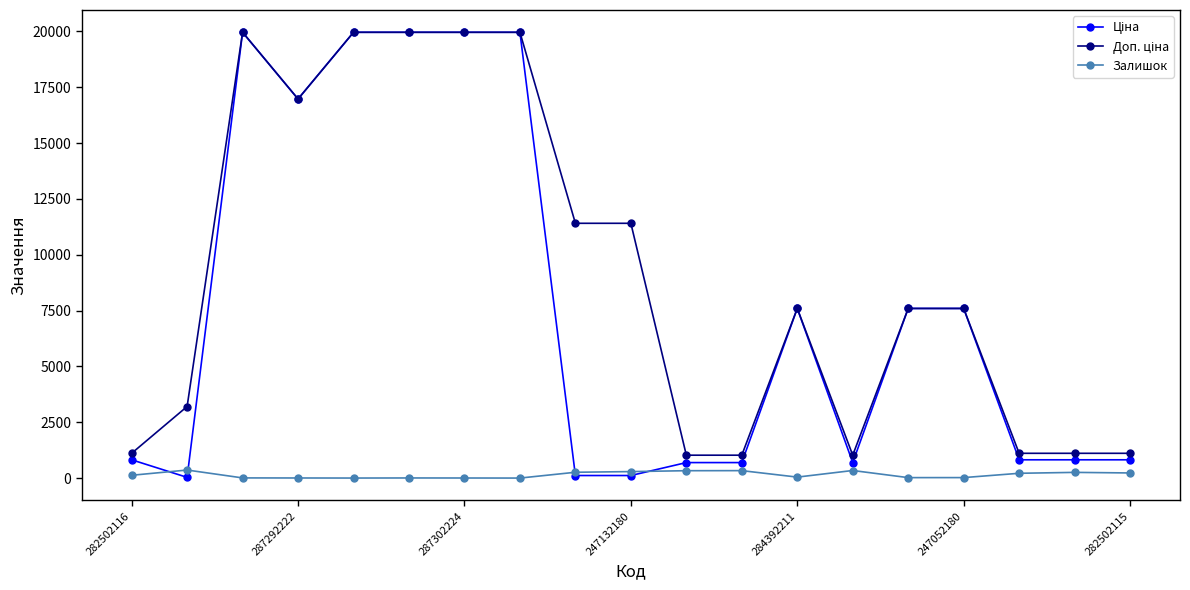

At how many categories does at least one series exceed 7949?

8